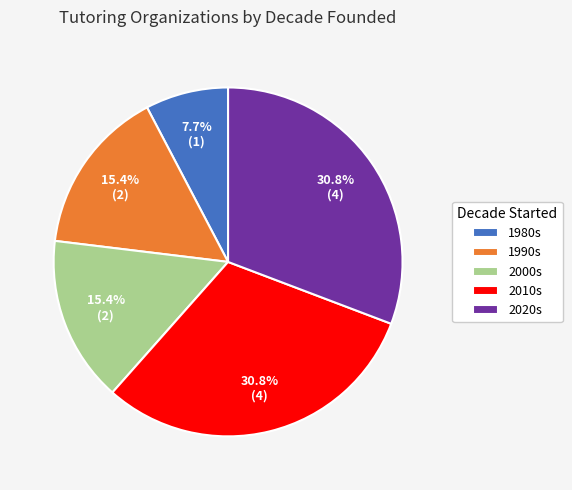

Which slice is the smallest?

1980s